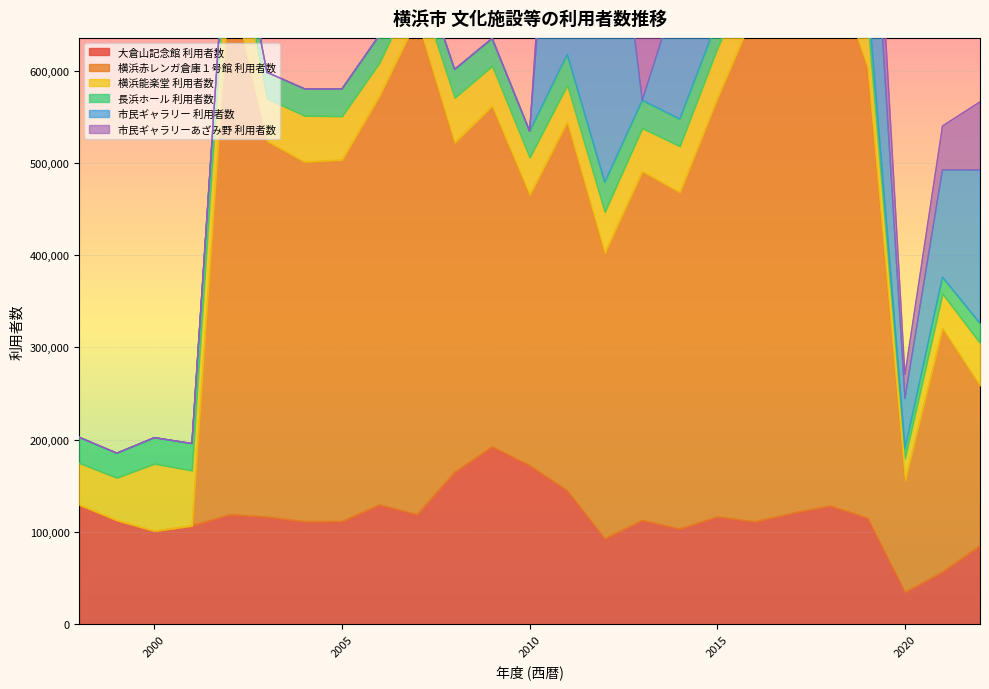

The value of 市民ギャラリー 利用者数 at 2013 is -275427. True or false?

False